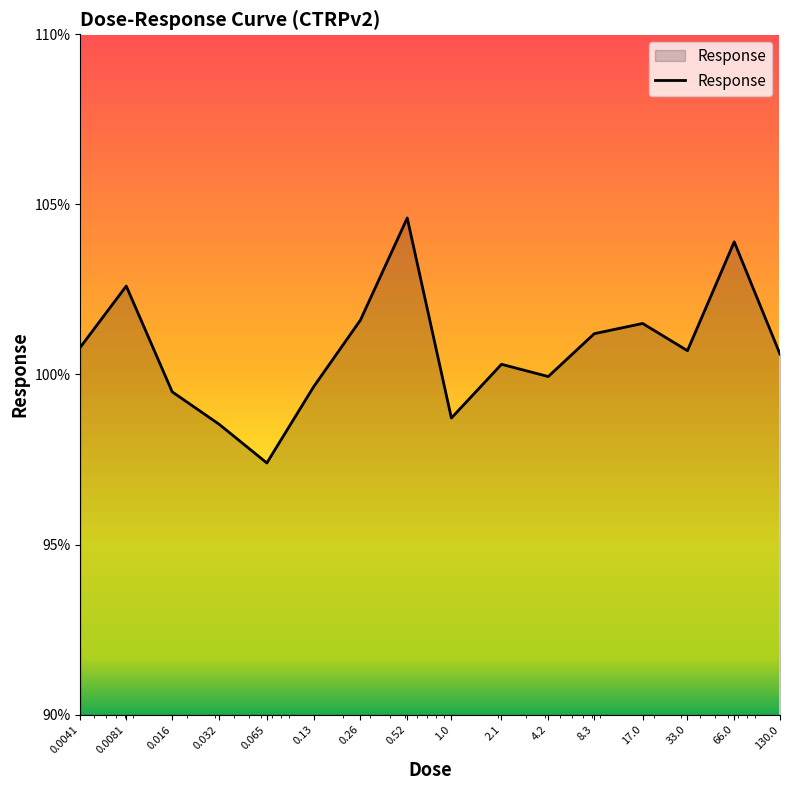

True or false: the data has more than 0 interior local peaks.

True